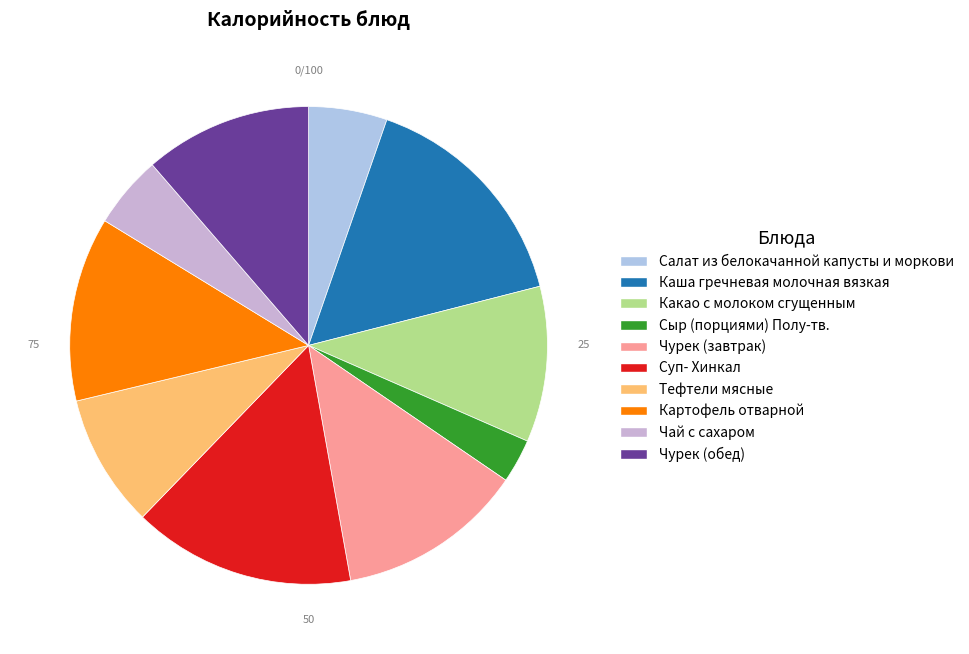

Is Салат из белокачанной капусты и моркови the majority of the pie?

No